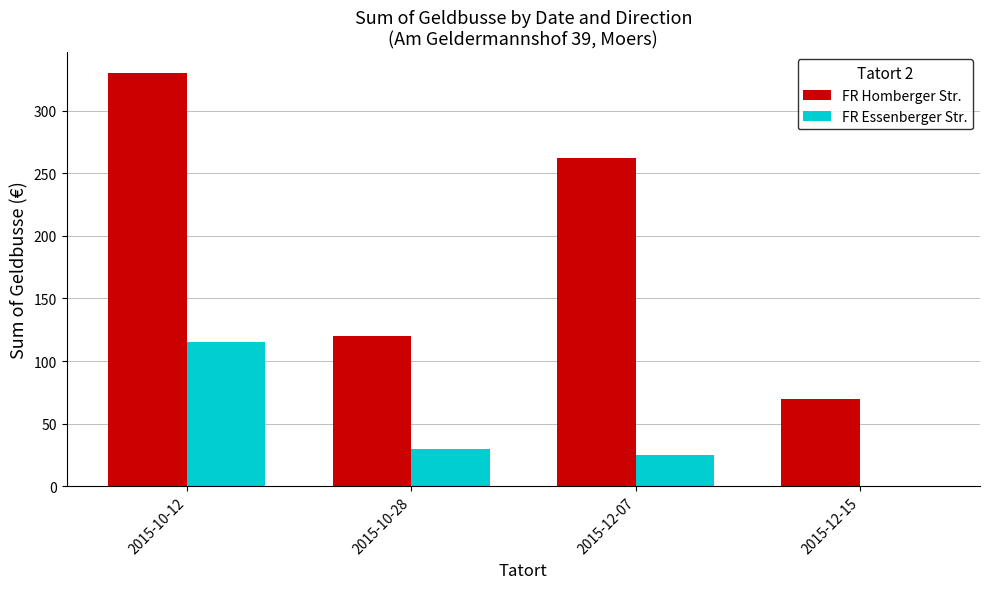

What is the sum of the FR Homberger Str. values at 2015-10-28 and 2015-12-15?

190.0